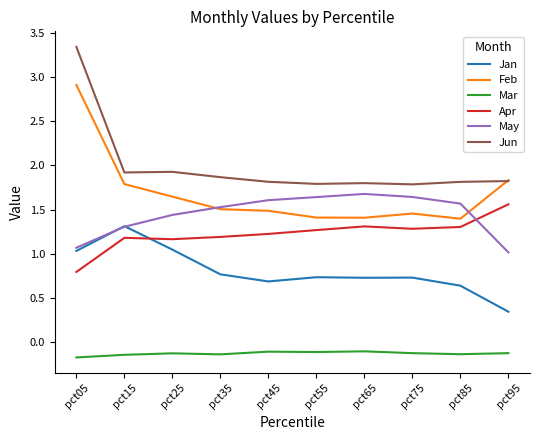

At which category does Jan reach its first local peak?

pct15